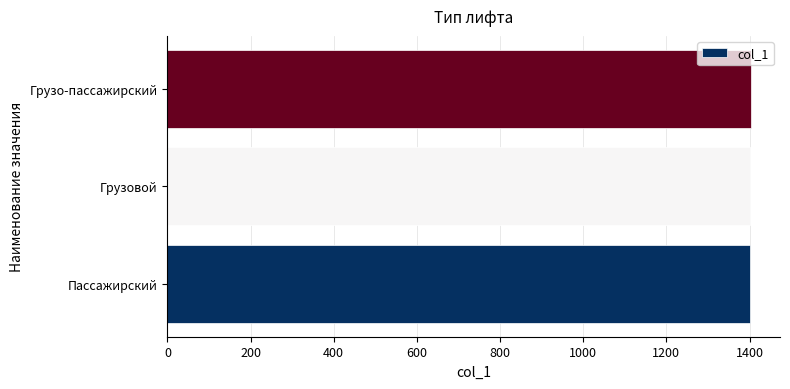

What is the minimum value shown in the chart?

1401